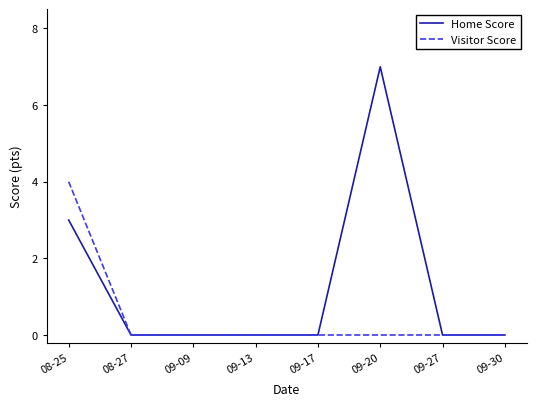

Which label corresponds to the largest value in the chart?

09-20